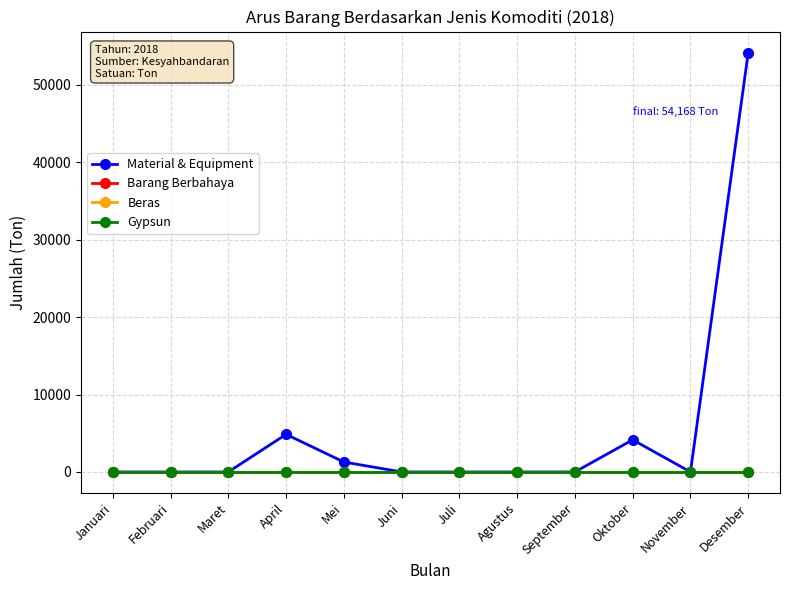

At which category does Material & Equipment reach its first local valley?

November